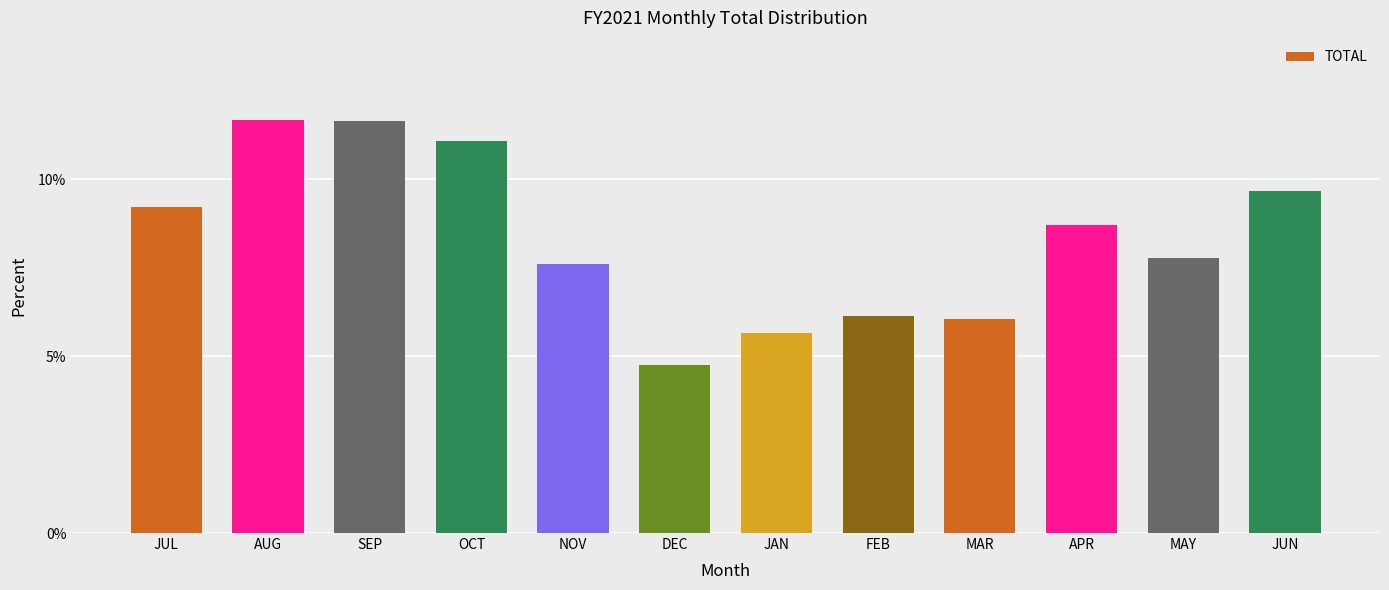

The chart shows a value of 8.7 at APR. True or false?

True